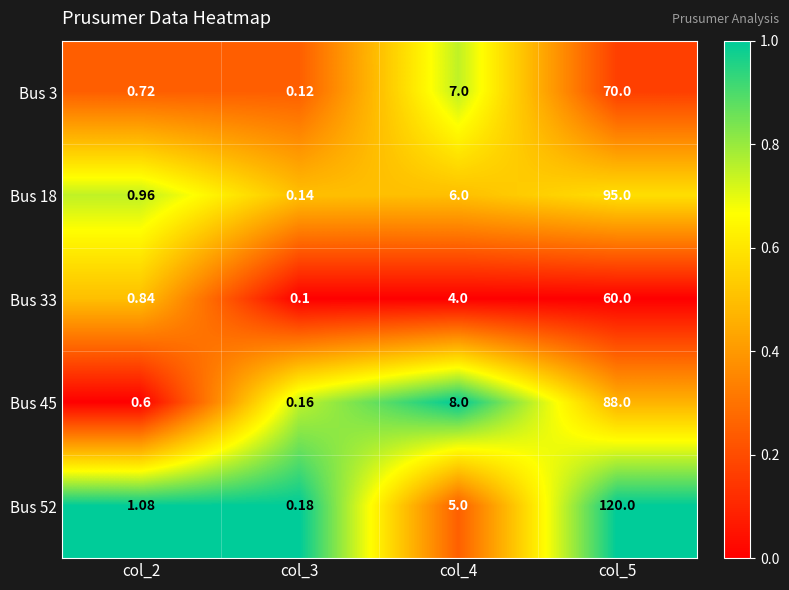

At which category does the chart reach its minimum across all series?

col_3